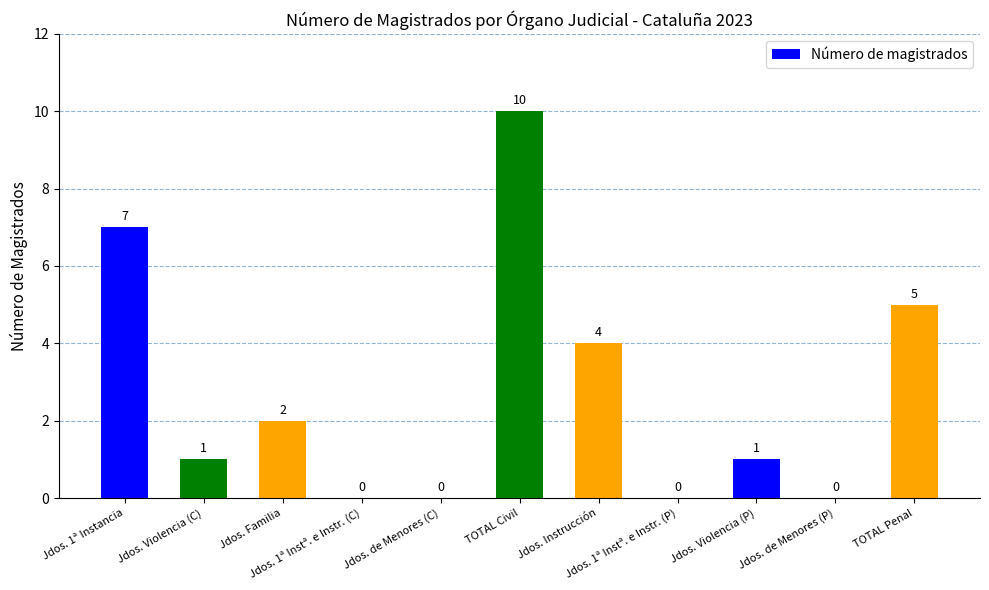

What is the greatest value displayed?

10